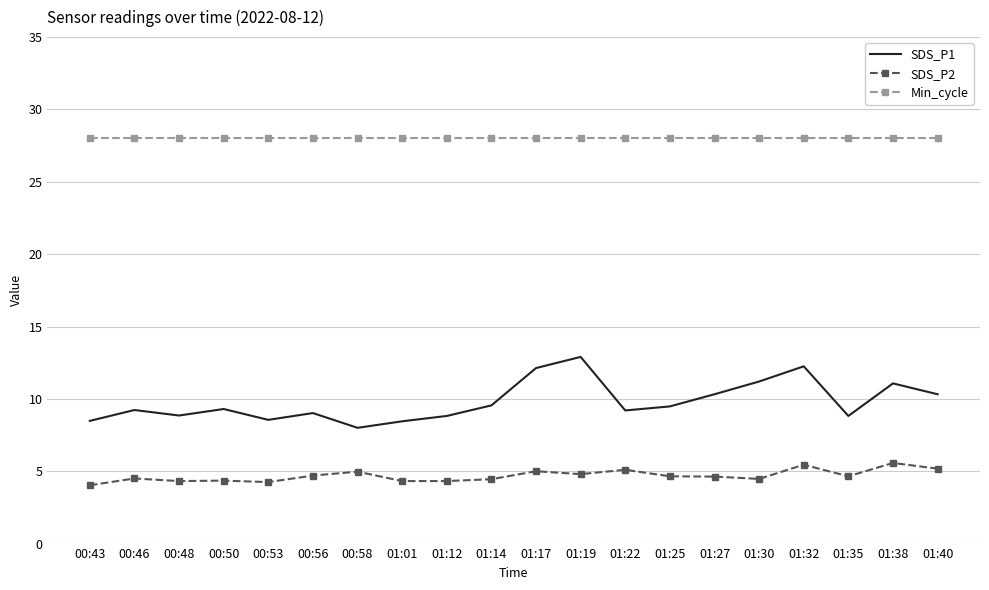

How many distinct data groups are displayed?

3